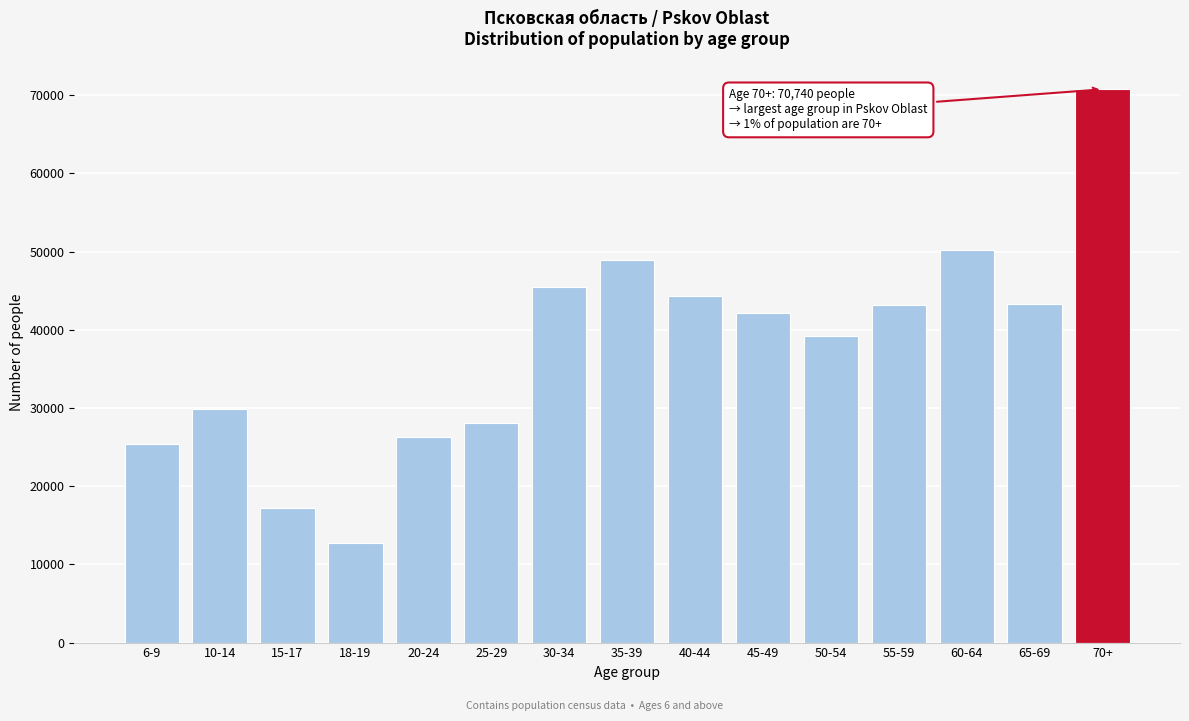

What is the label of the 6th bar from the left?

25-29